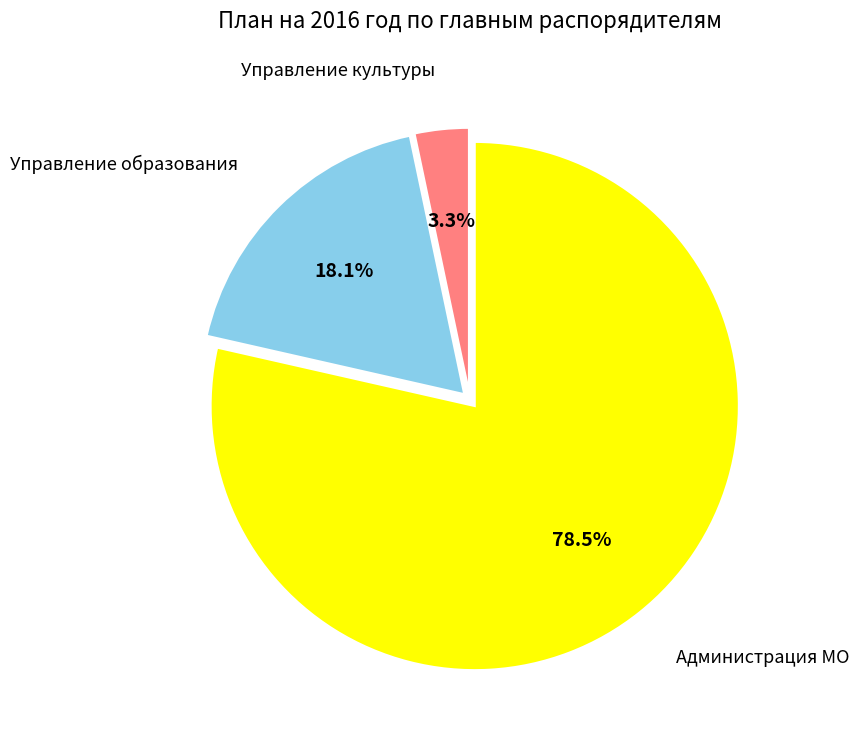

Is there a majority slice in this chart?

Yes